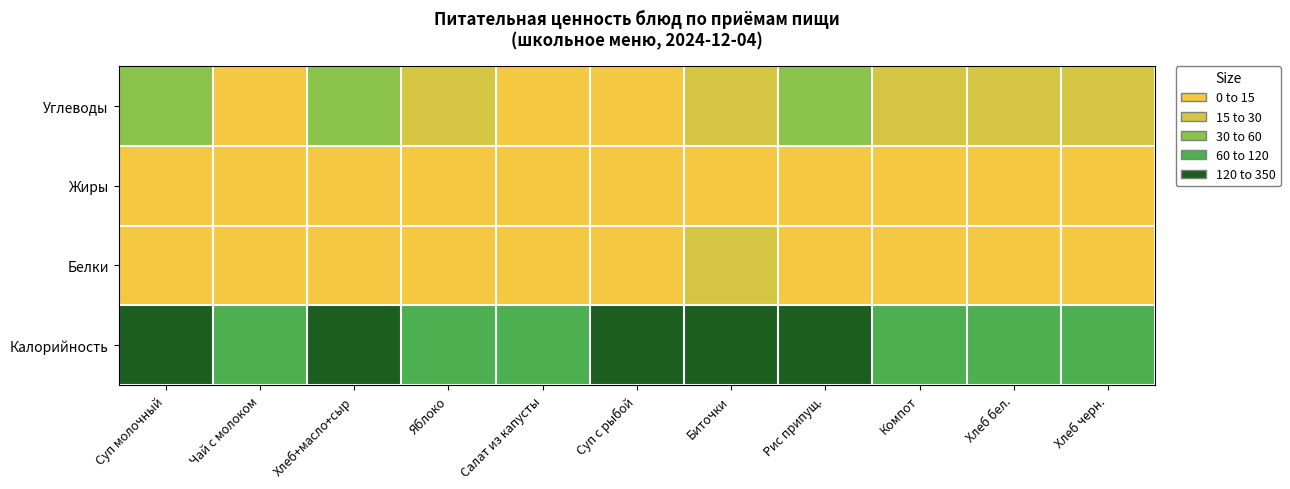

Between Биточки and Хлеб черн., which is larger?

Биточки